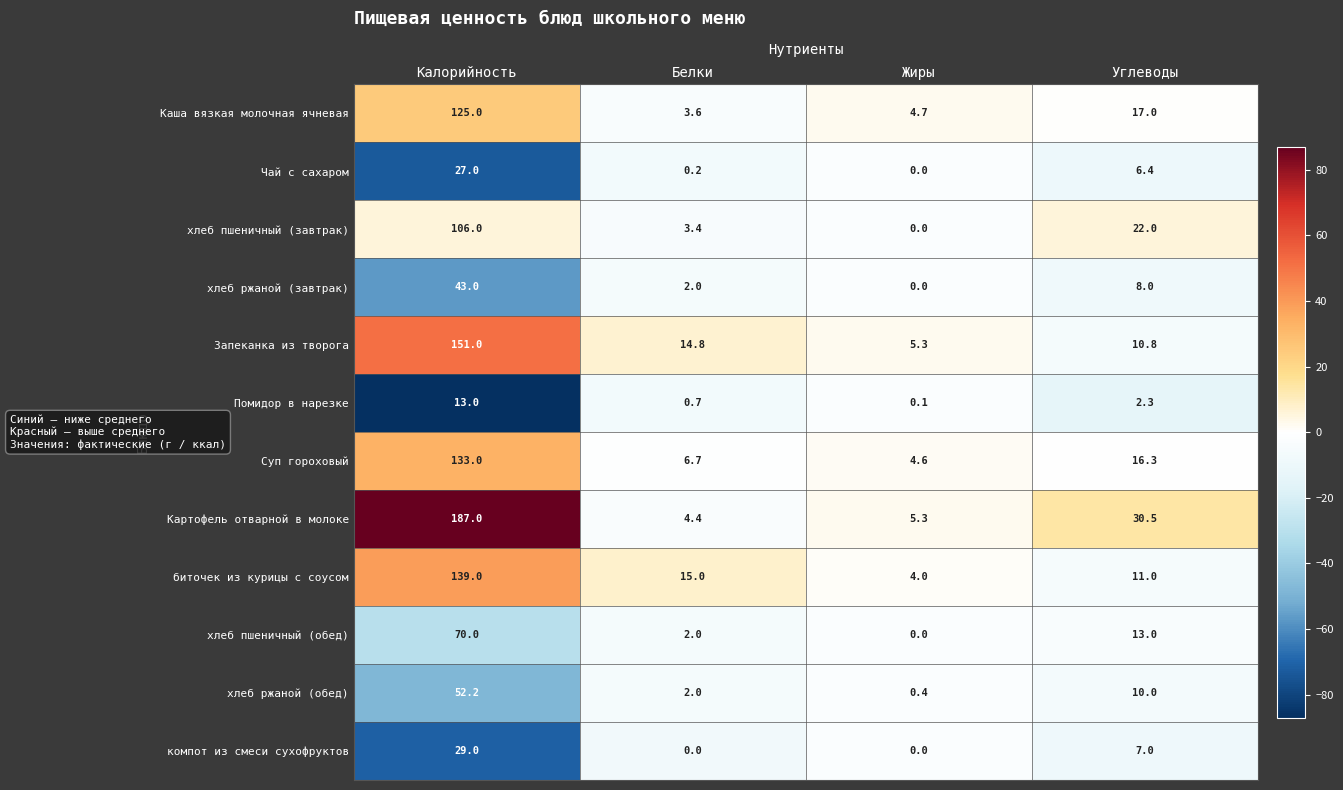

What is the sum of the хлеб ржаной (завтрак) values at Жиры and Калорийность?

43.0